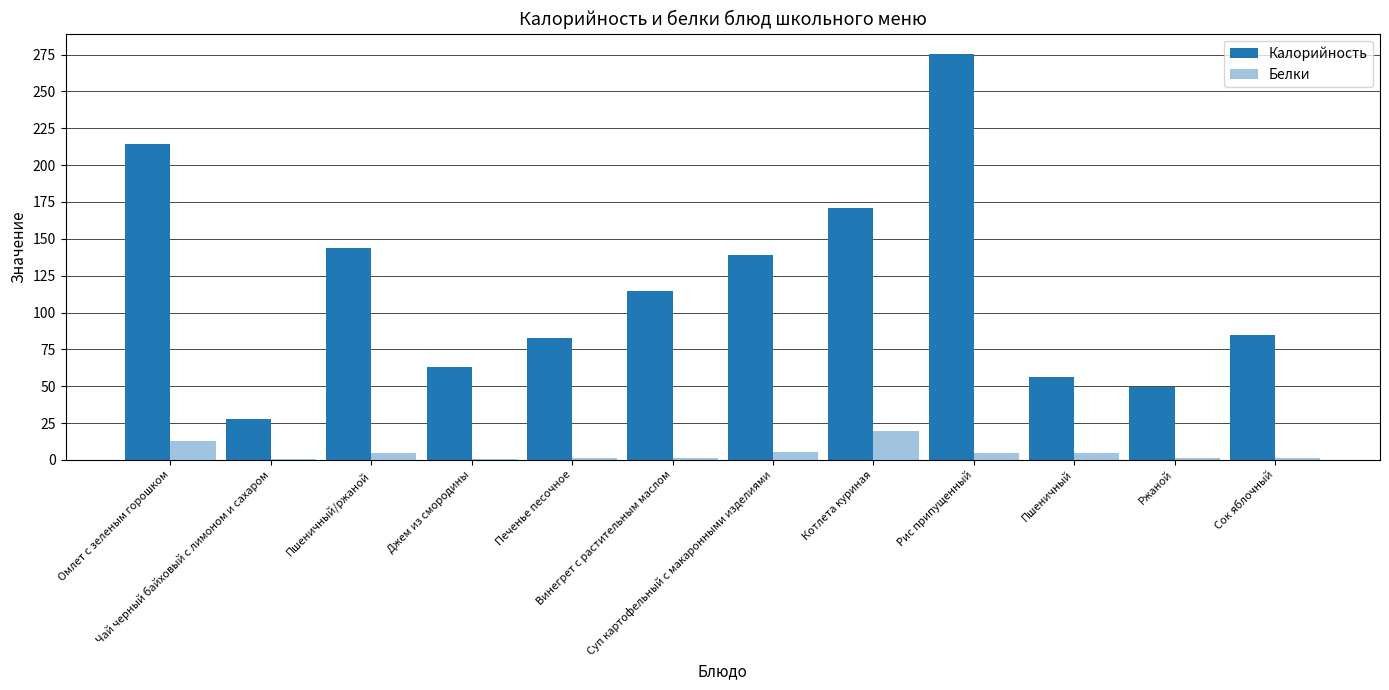

What is the sum of all Калорийность values?

1422.2